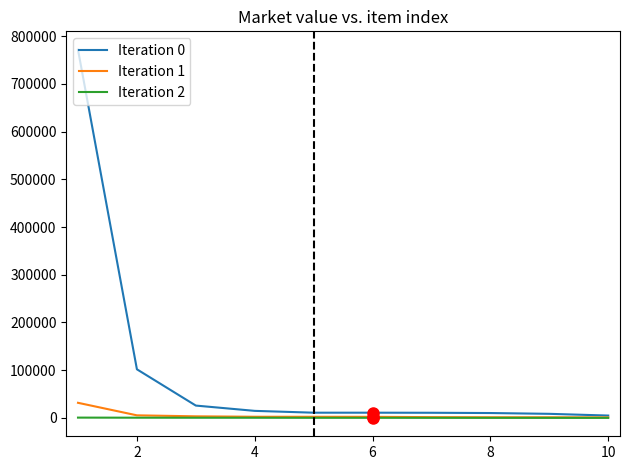

Count the number of data series in this chart.

3